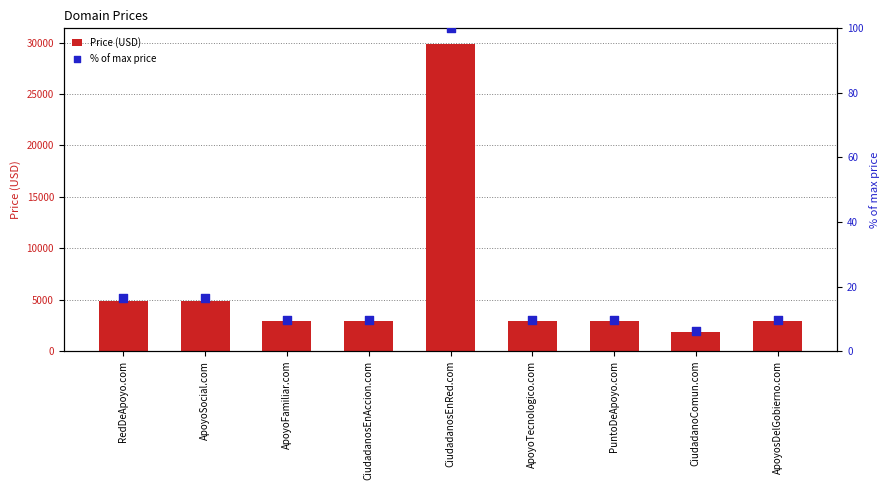

At how many categories does at least one series exceed 7974?

1